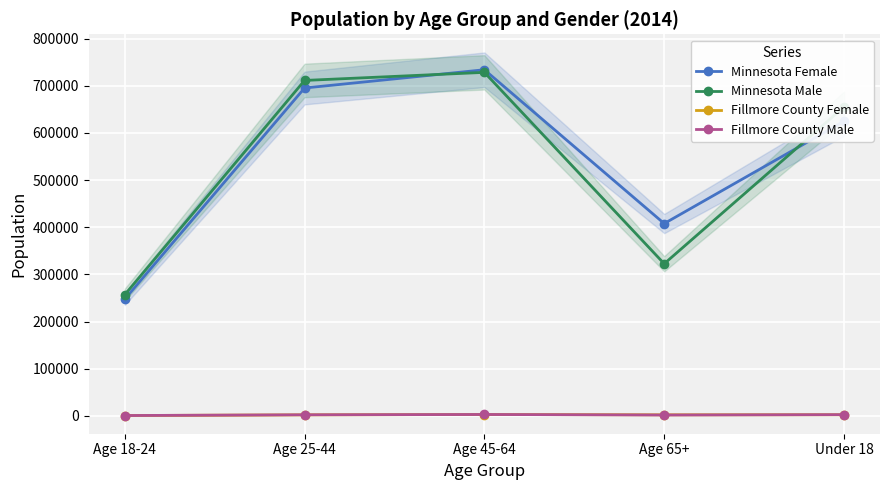

How many data points in Fillmore County Male are above 2280?

2